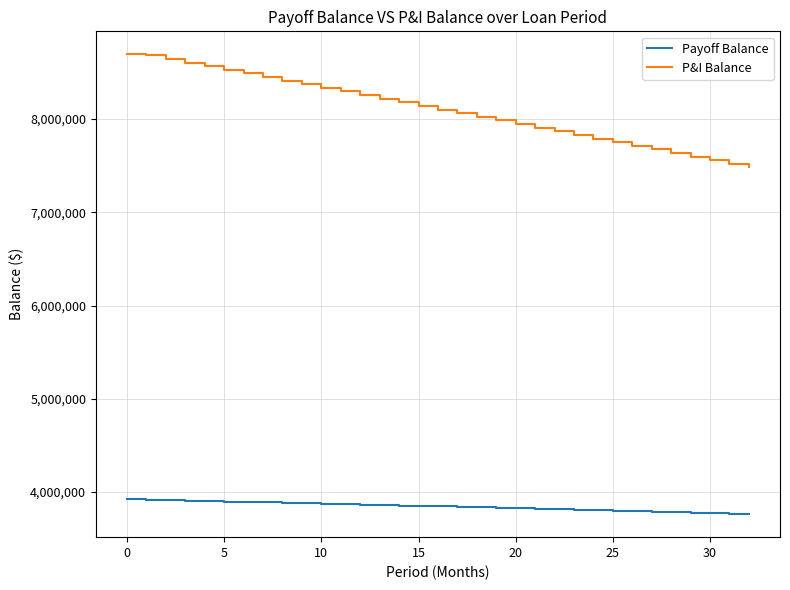

Which series has the largest total across all categories?

P&I Balance